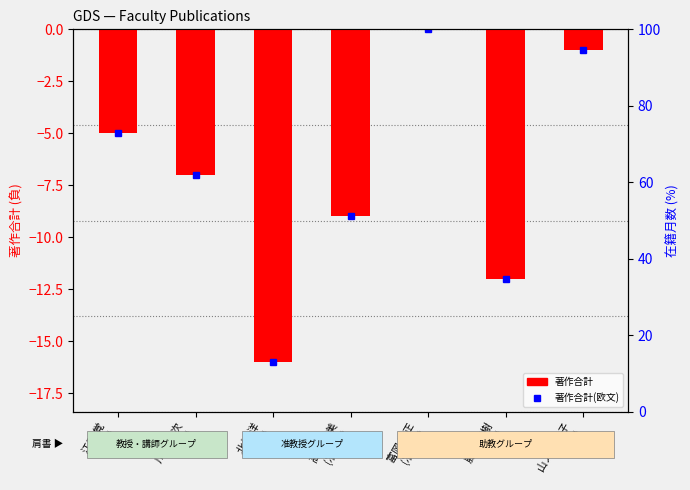

What is the sum of all values?

-50